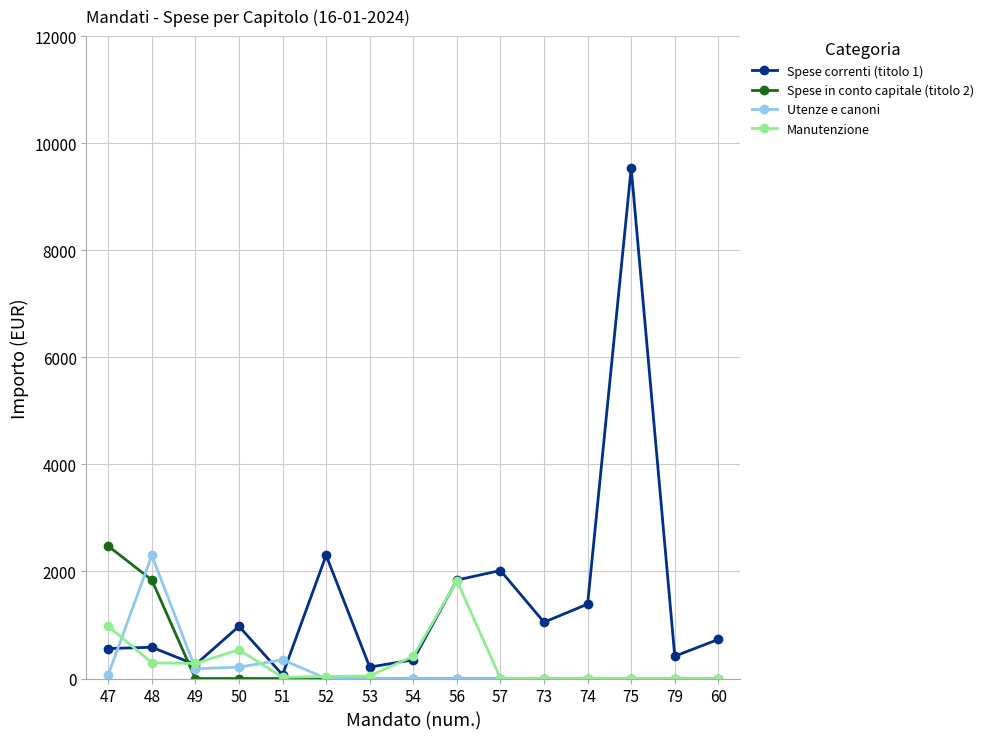

At which category is the sum across all series the highest?

75